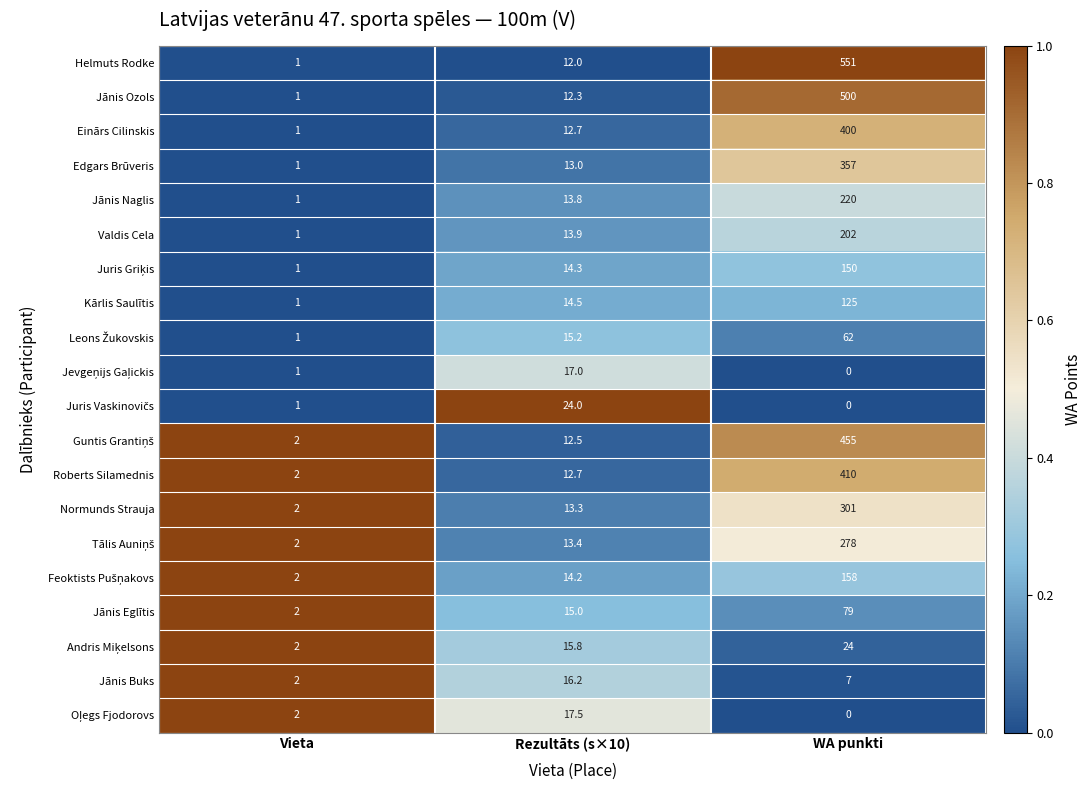

Is it true that Roberts Silamednis equals 22.5 at Rezultāts (s×10)?

False